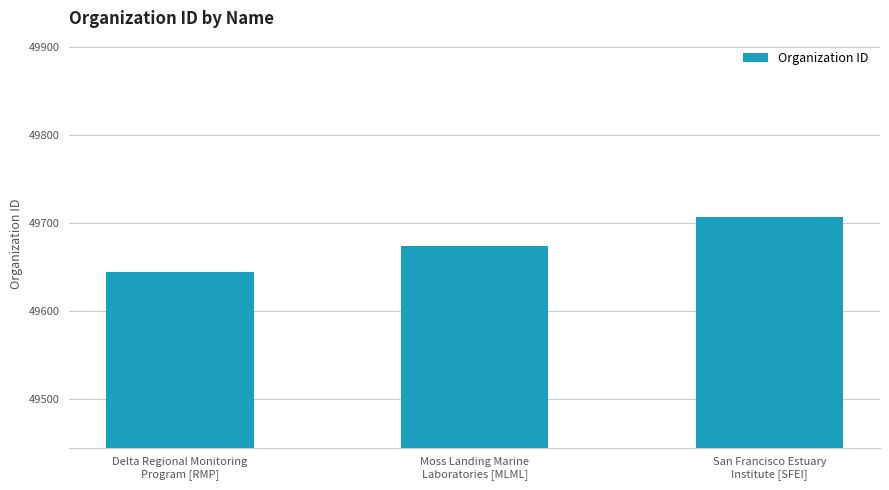

At which category does the chart reach its peak across all series?

San Francisco Estuary
Institute [SFEI]